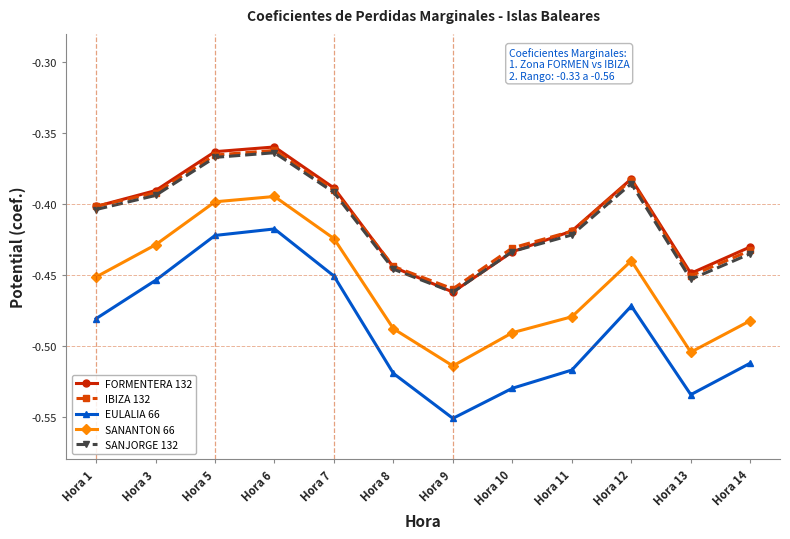

What are all the series names shown in the legend?

FORMENTERA 132, IBIZA 132, EULALIA 66, SANANTON 66, SANJORGE 132